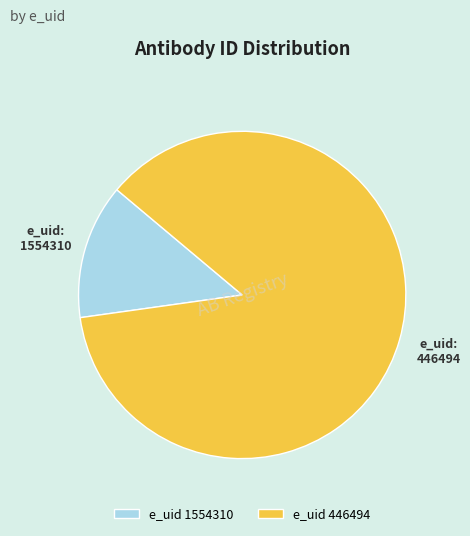

Is the sum of 446494 and 1554310 greater than half?

Yes